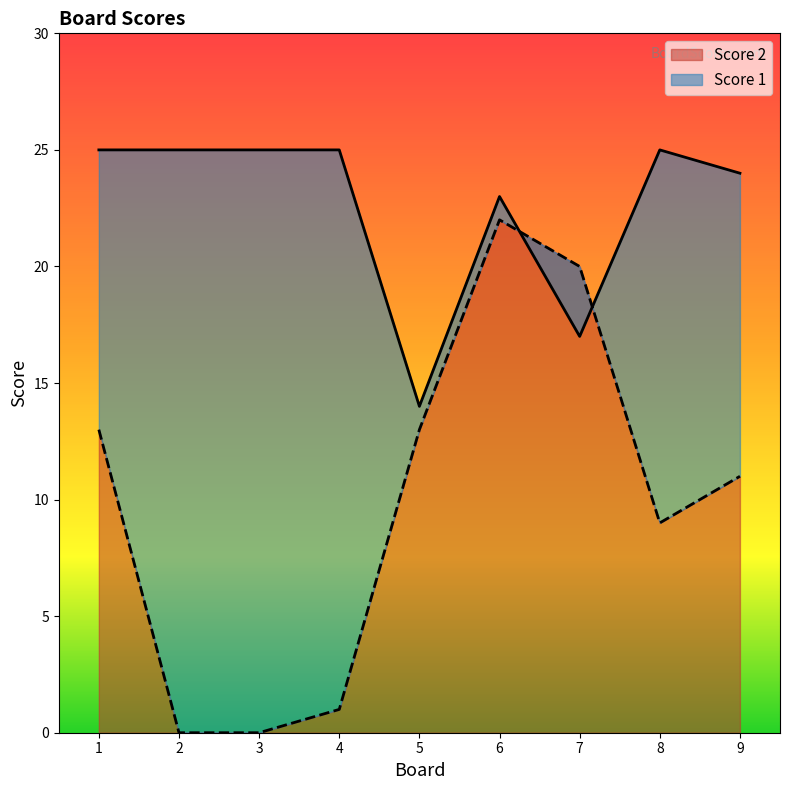

What is the average value of the Score 2 series?

10